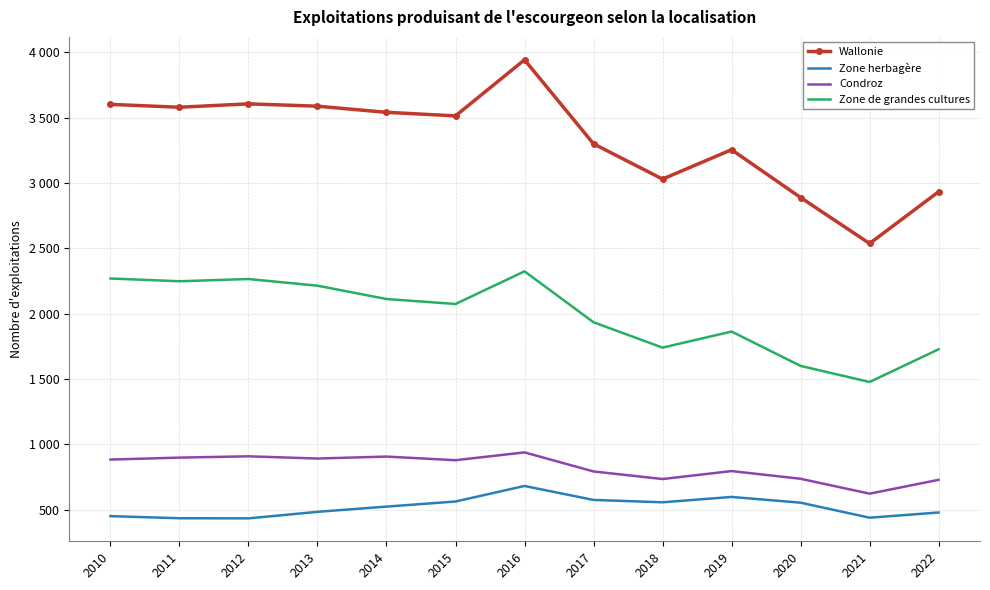

Which series has the largest range (max minus min)?

Wallonie